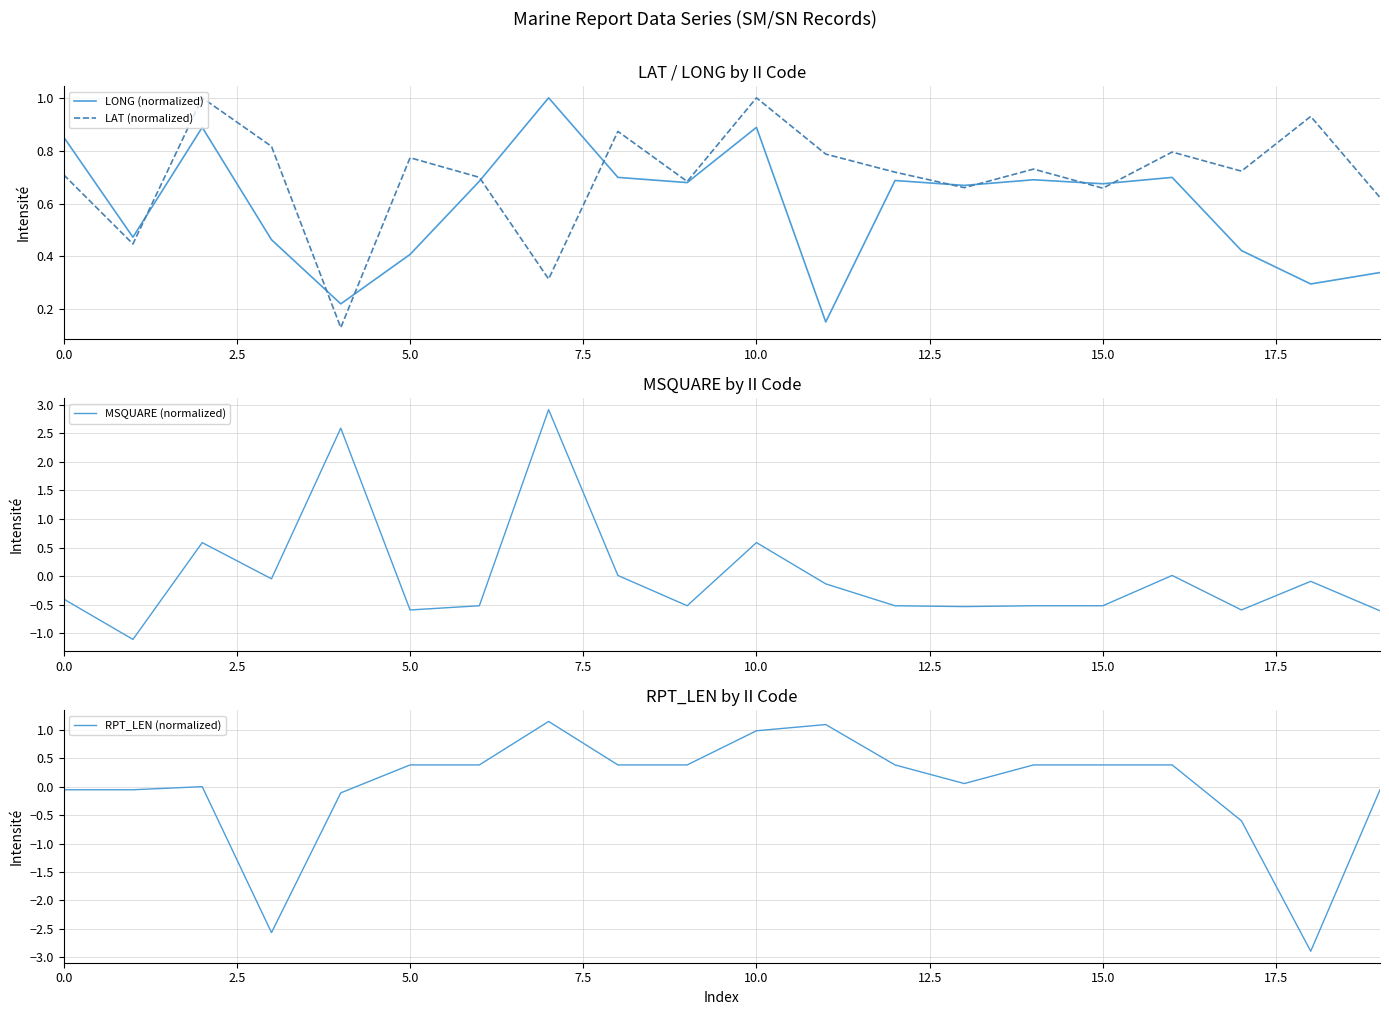

How many interior local valleys does the MSQUARE (normalized) series have?

6